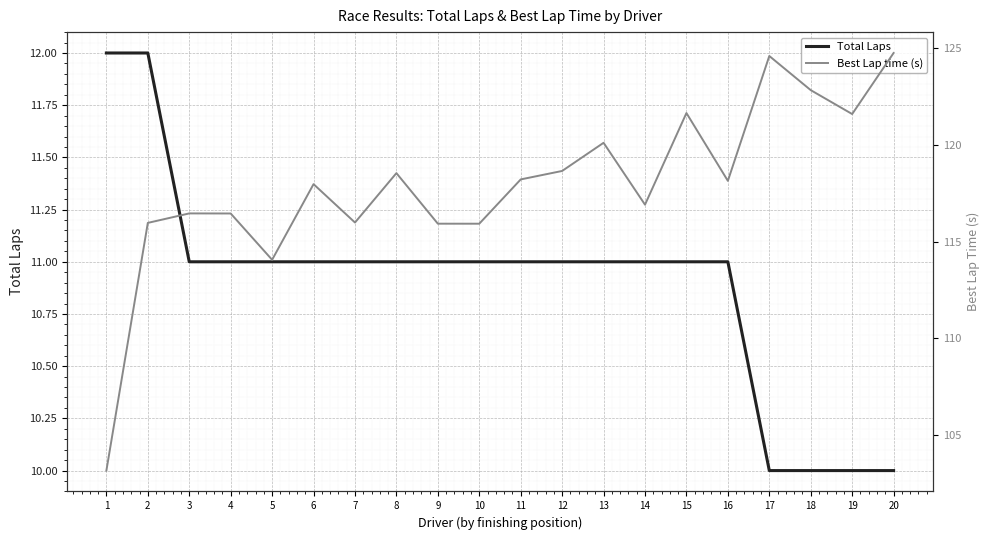

The value of Best Lap time (s) at 20 is 124.7. True or false?

True